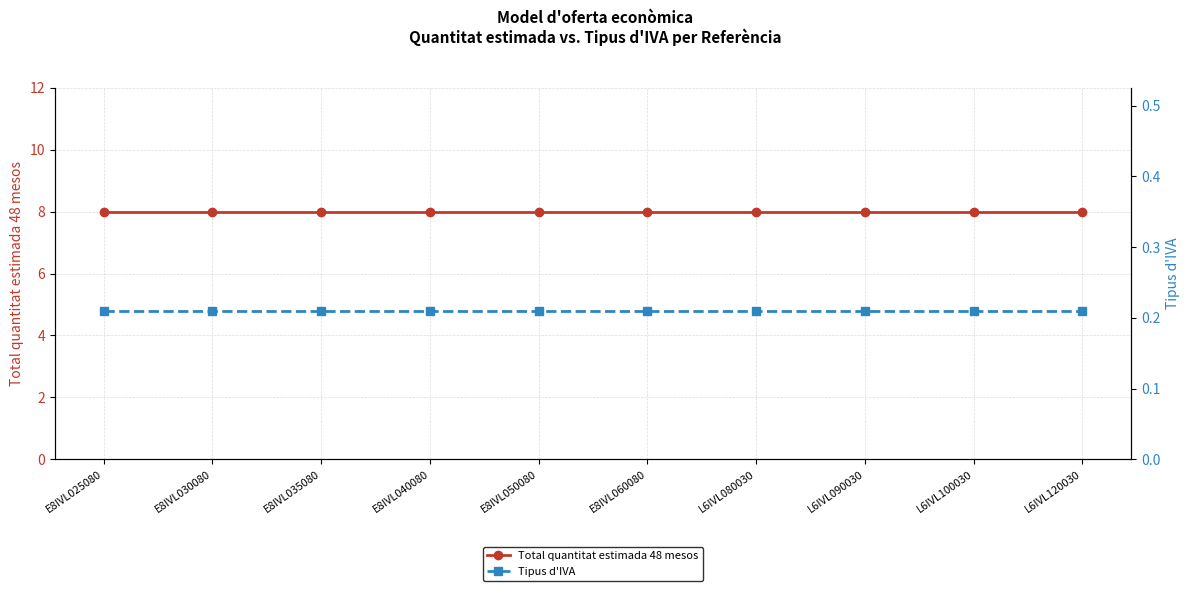

What is the greatest value displayed?

8.0